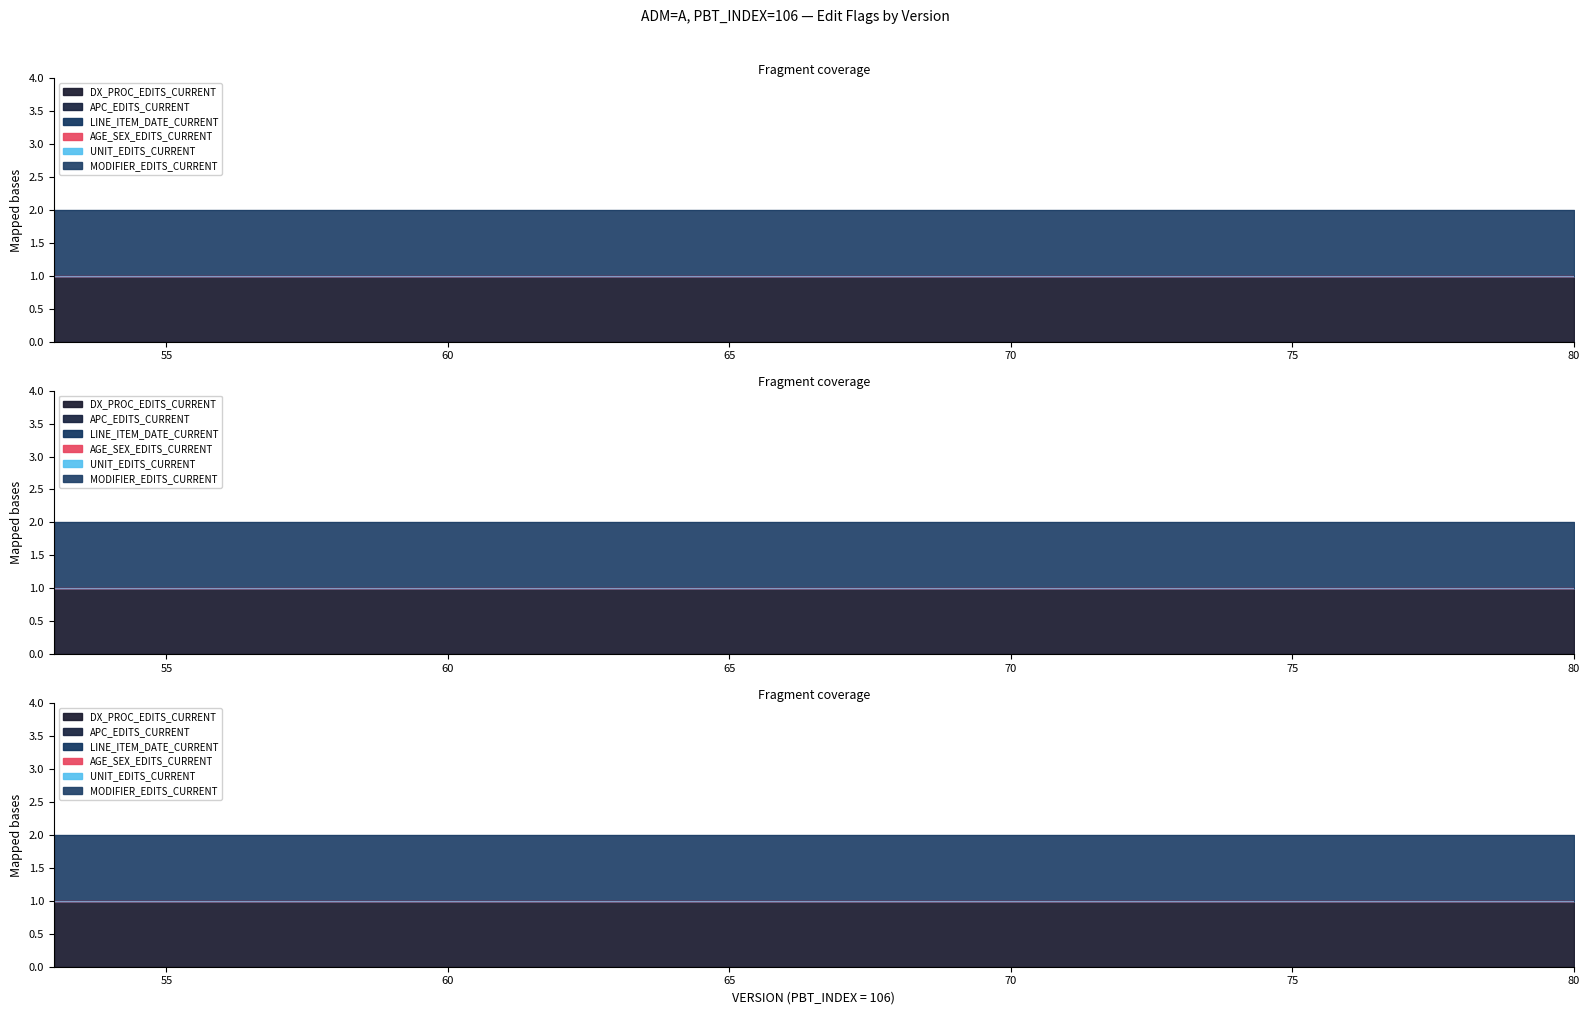

List the series in order of their peak value, lowest first.

APC_EDITS_CURRENT, LINE_ITEM_DATE_CURRENT, AGE_SEX_EDITS_CURRENT, UNIT_EDITS_CURRENT, DX_PROC_EDITS_CURRENT, MODIFIER_EDITS_CURRENT